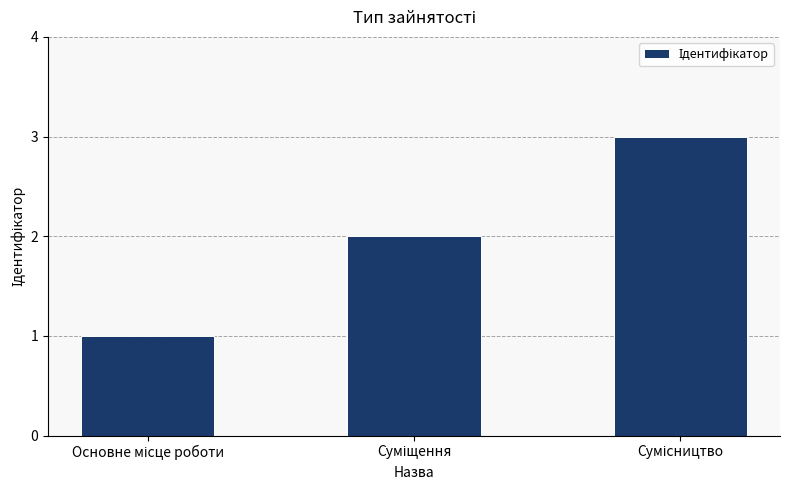

What is the sum of all values?

6